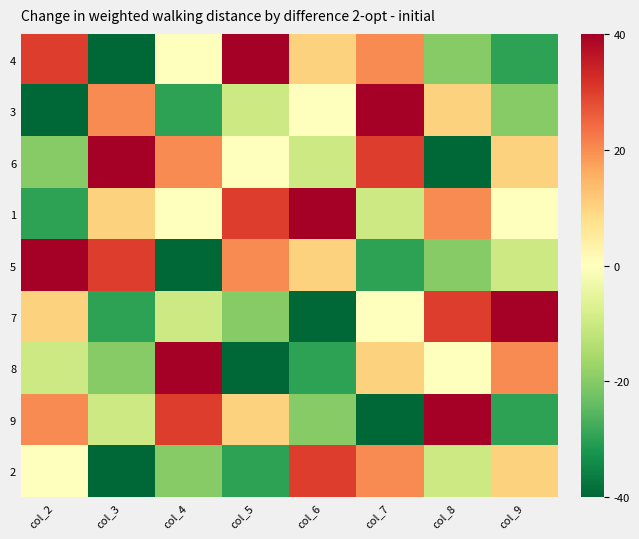

Reading left to right, what are all the values shown in this chart?

4: col_2=30	col_3=-40	col_4=0	col_5=40	col_6=10	col_7=20	col_8=-20	col_9=-30
3: col_2=-40	col_3=20	col_4=-30	col_5=-10	col_6=0	col_7=40	col_8=10	col_9=-20
6: col_2=-20	col_3=40	col_4=20	col_5=0	col_6=-10	col_7=30	col_8=-40	col_9=10
1: col_2=-30	col_3=10	col_4=0	col_5=30	col_6=40	col_7=-10	col_8=20	col_9=0
5: col_2=40	col_3=30	col_4=-40	col_5=20	col_6=10	col_7=-30	col_8=-20	col_9=-10
7: col_2=10	col_3=-30	col_4=-10	col_5=-20	col_6=-40	col_7=0	col_8=30	col_9=40
8: col_2=-10	col_3=-20	col_4=40	col_5=-40	col_6=-30	col_7=10	col_8=0	col_9=20
9: col_2=20	col_3=-10	col_4=30	col_5=10	col_6=-20	col_7=-40	col_8=40	col_9=-30
2: col_2=0	col_3=-40	col_4=-20	col_5=-30	col_6=30	col_7=20	col_8=-10	col_9=10